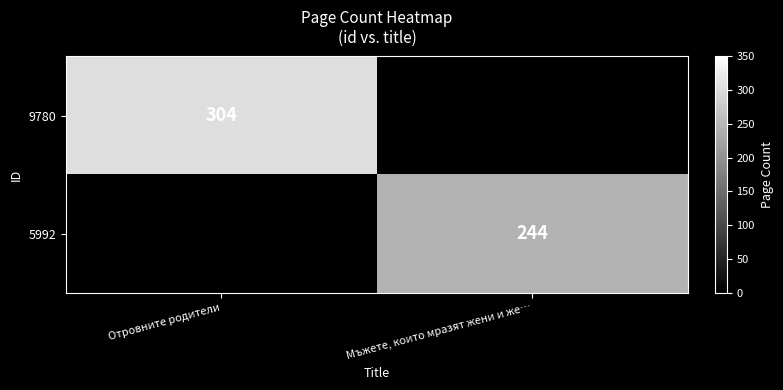

The value of 9780 at Отровните родители is 151. True or false?

False